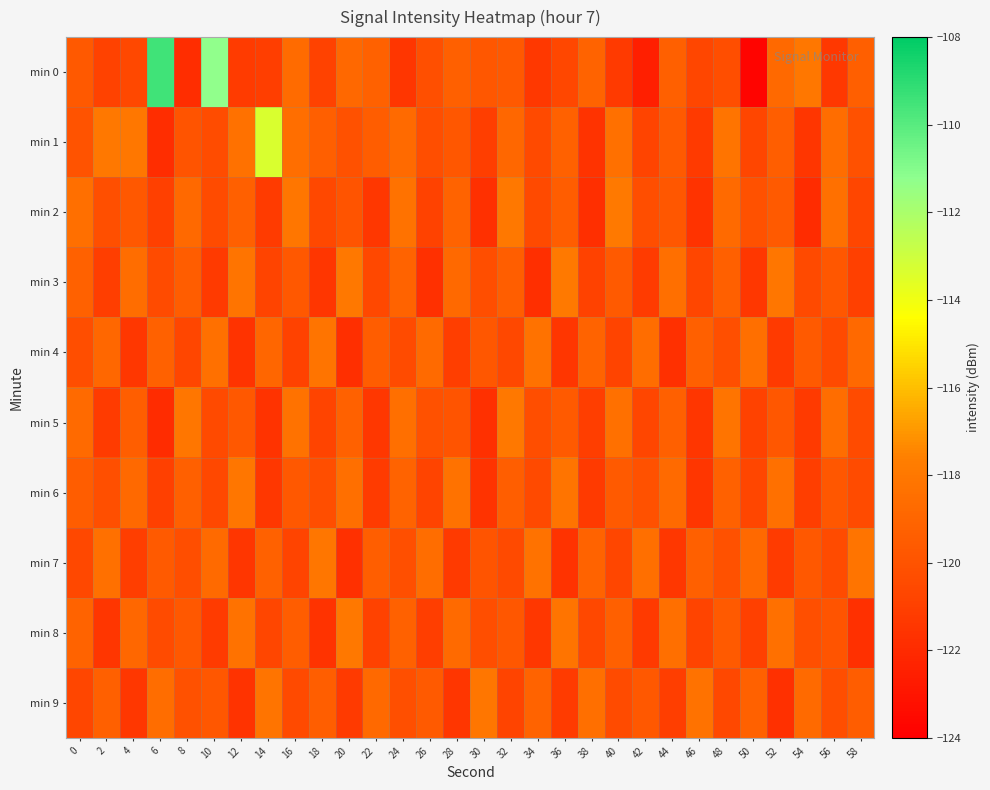

At which category does the chart reach its peak across all series?

6